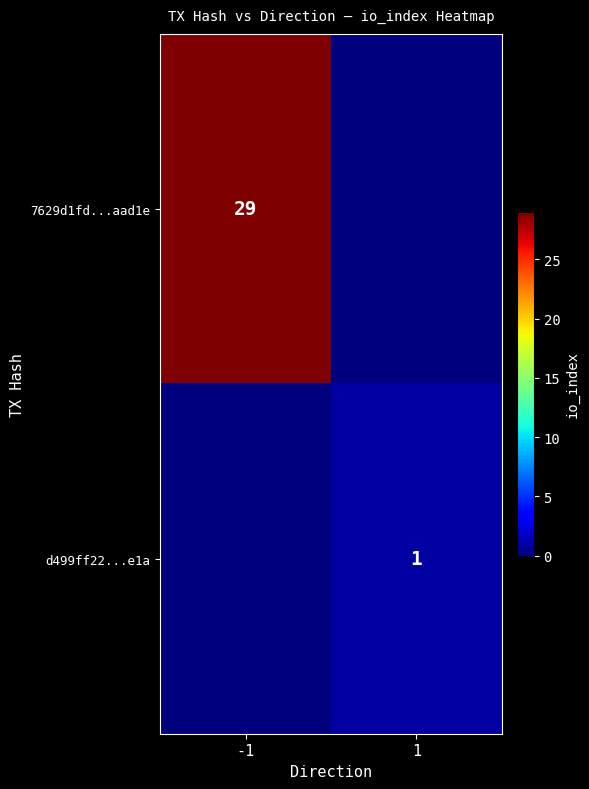

True or false: 7629d1fd...aad1e has a value of 29 at -1.

True